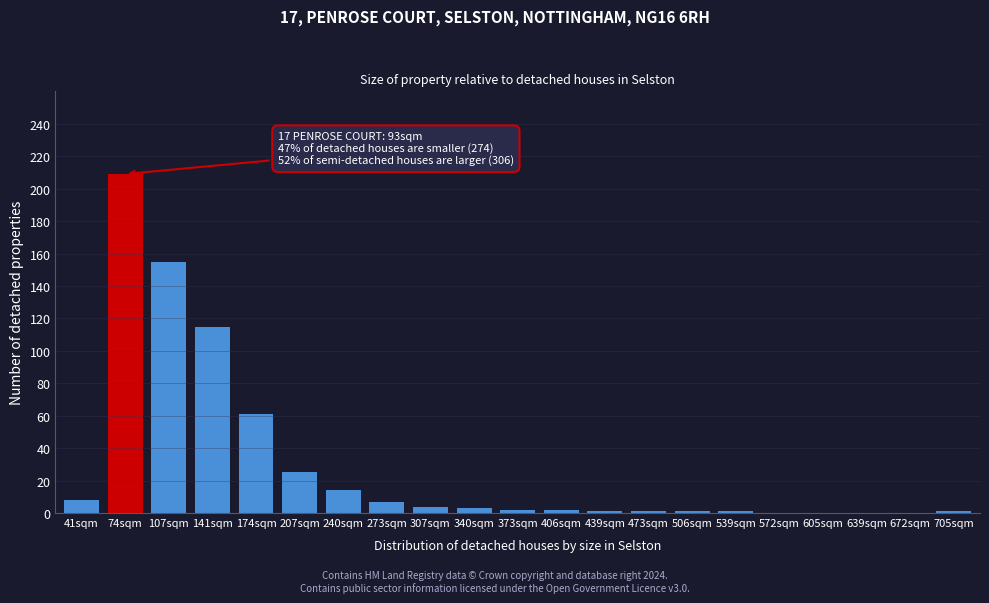

Which label corresponds to the largest value in the chart?

74sqm